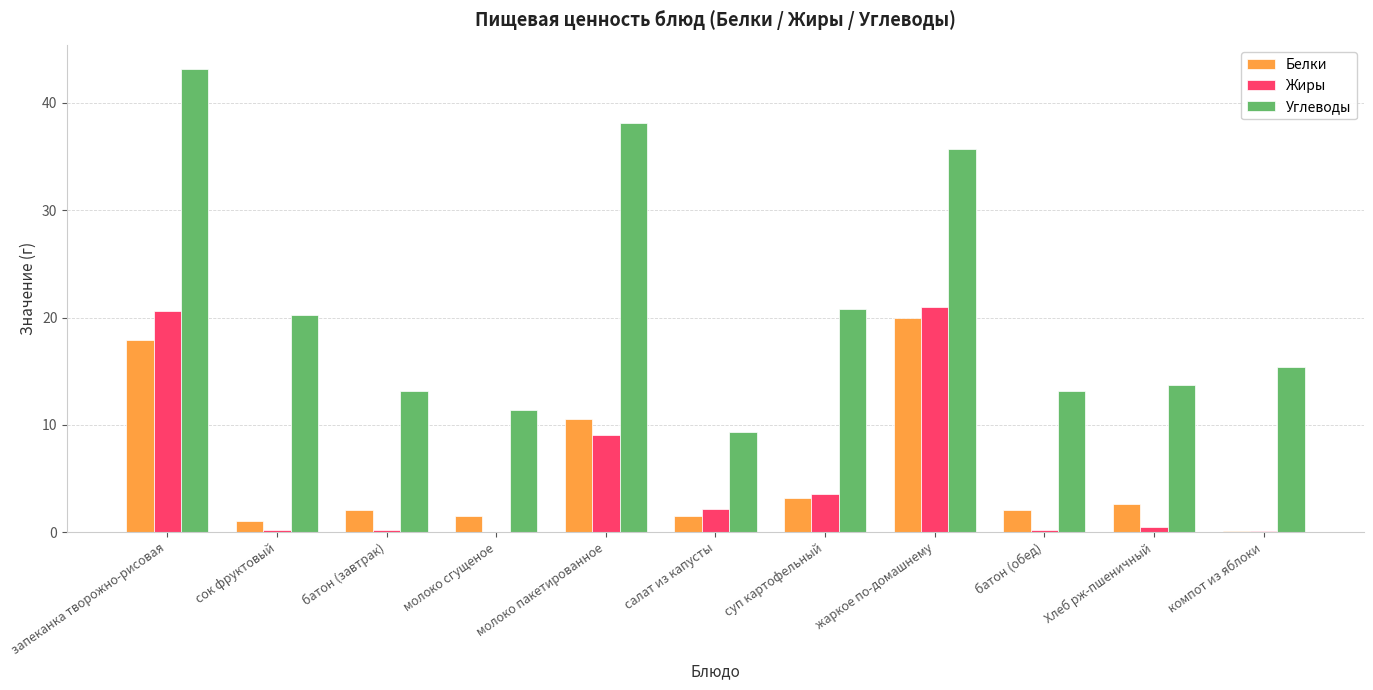

At which label is Жиры closest to 10?

молоко пакетированное